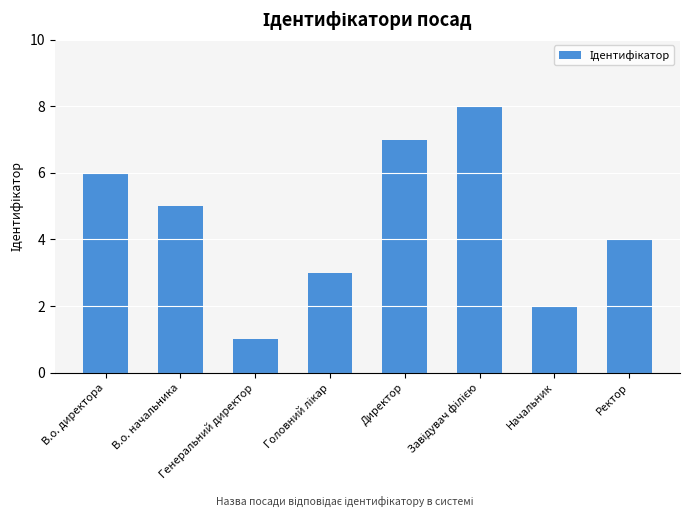

Reading left to right, transcribe all the data shown in this chart.

6	5	1	3	7	8	2	4